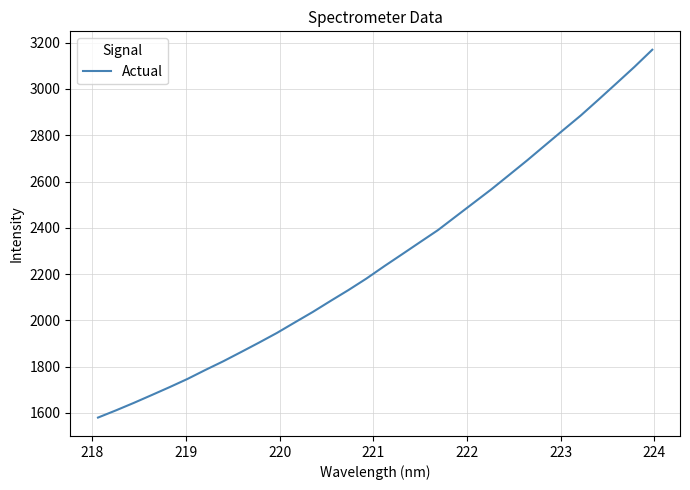

What is the average value?

2265.9